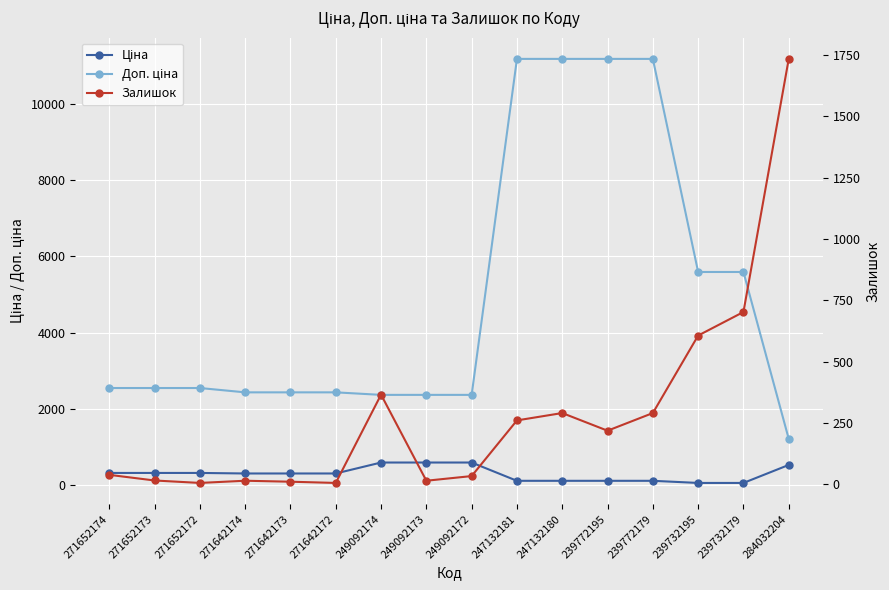

Is it true that Ціна equals 591.6 at 249092174?

True